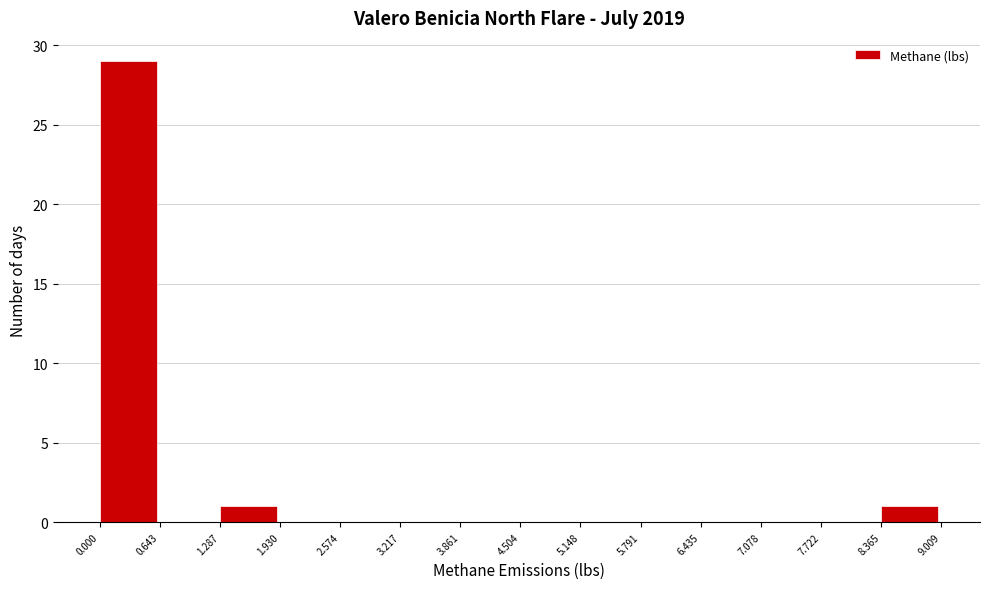

How tall is the bar that spans 0.000 to 0.643 on the x-axis? The values are not printed on the chart, so give them approximately, as read against the axis.

29